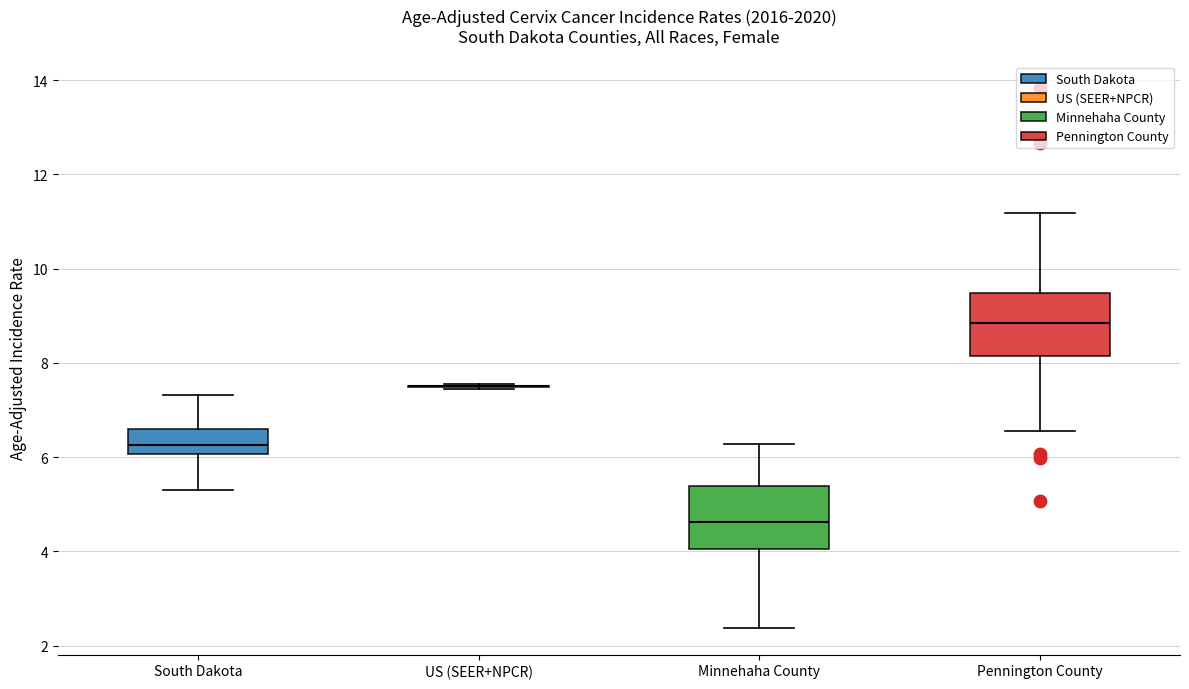

Reading left to right, read every box against the y-axis: the position of its median line, the range the box covers, and the ends of its whiskers. The values are not printed on the chart, so give them approximately, as read against the axis.

South Dakota: median 6.2, box 6.0 to 6.6, whiskers 5.2 to 7.4
US (SEER+NPCR): box collapsed to a line at 7.4, whiskers 7.4 to 7.6
Minnehaha County: median 4.6, box 4.0 to 5.4, whiskers 2.4 to 6.2
Pennington County: median 8.8, box 8.2 to 9.4, whiskers 6.6 to 11.2